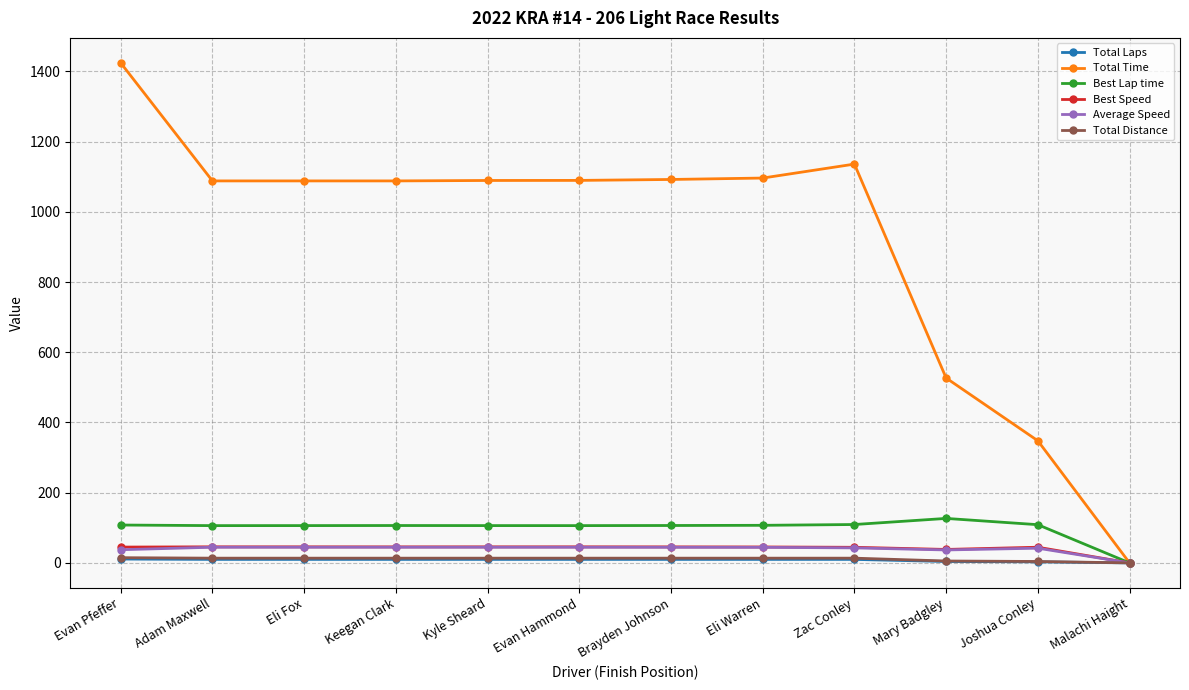

What is the value of the Total Distance point at the 8th from the left?

13.5